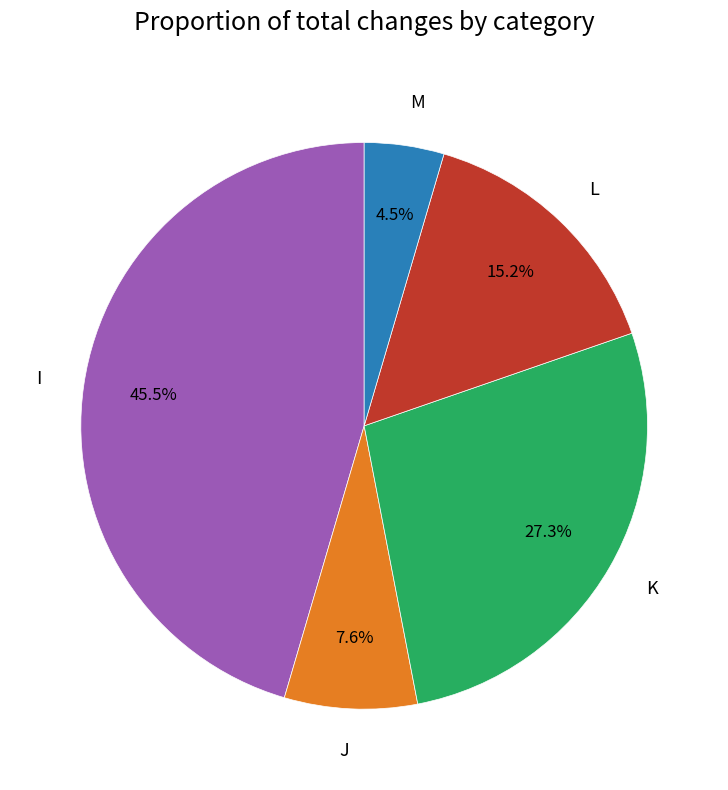

To the nearest percent, what percentage of the pie is J?

8%